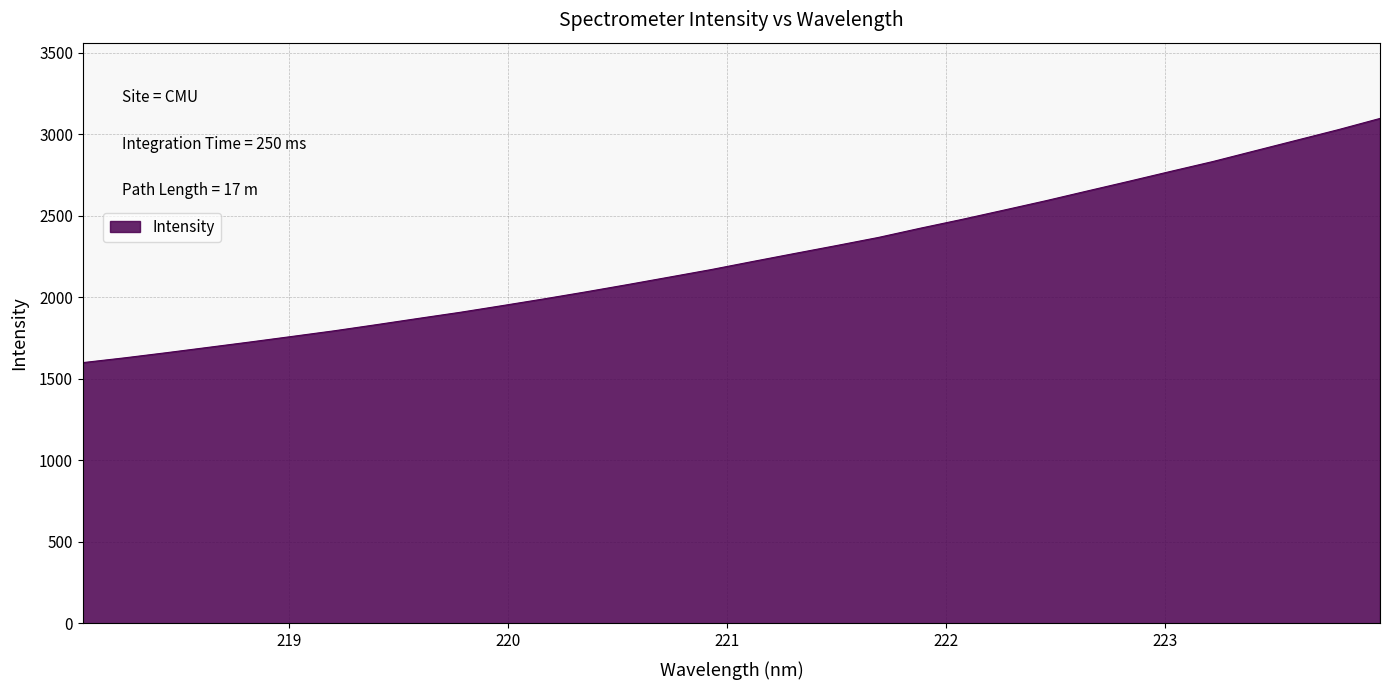

What is the difference between the maximum and minimum values?

1497.0